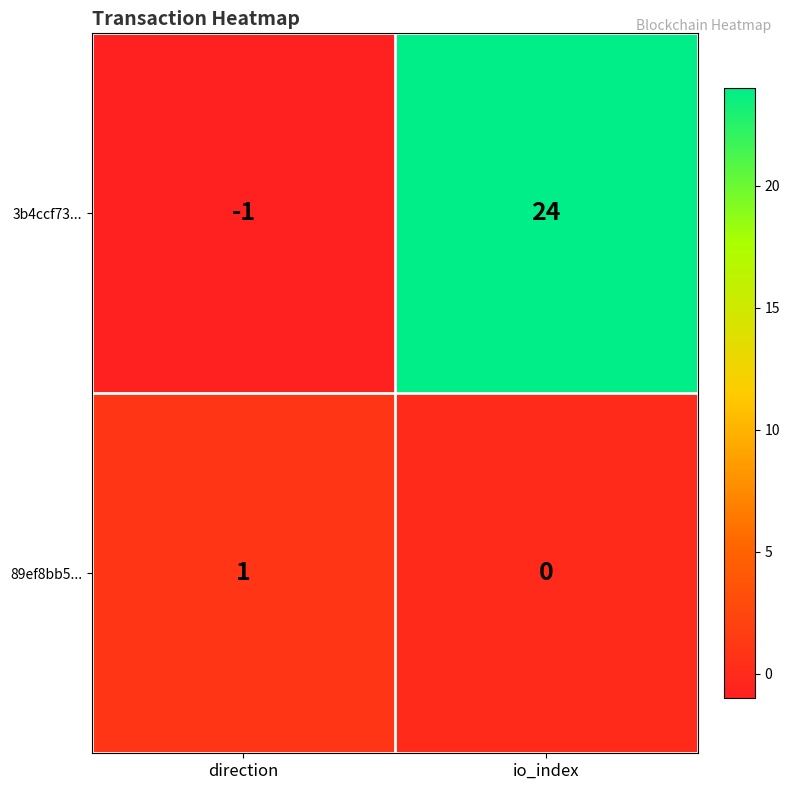

The value of 3b4ccf73... at direction is 0. True or false?

False